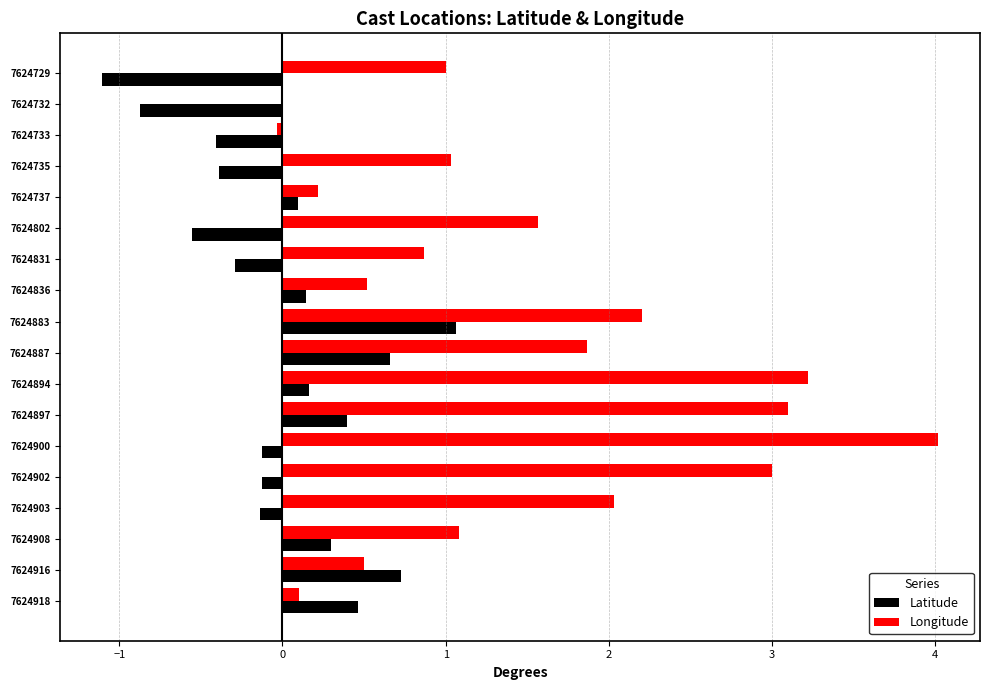

Is it true that Latitude equals -0.3 at 7624802?

False